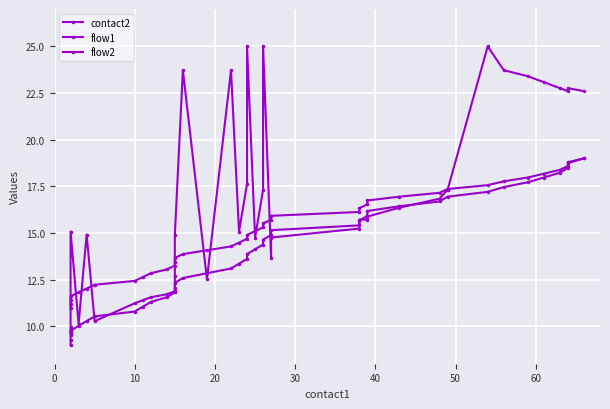

What is the total value across all series at 30?

36.5